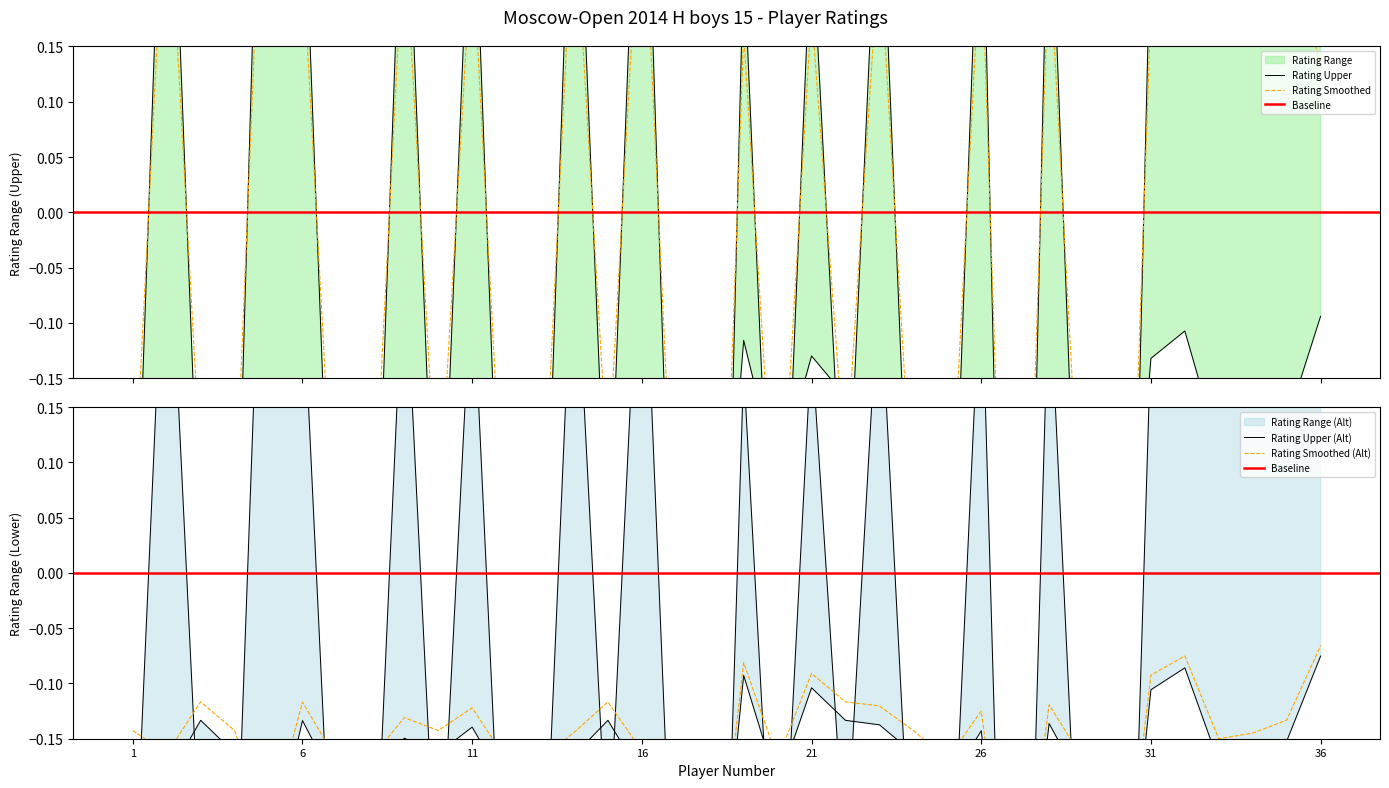

Which category has the highest value across all series?

5